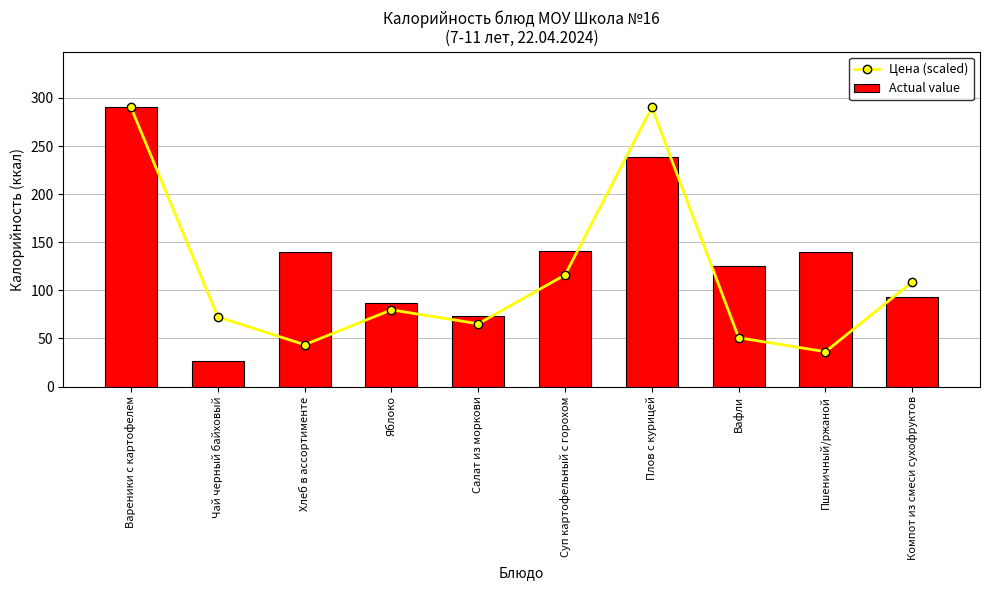

Count the number of categories in the chart.

10